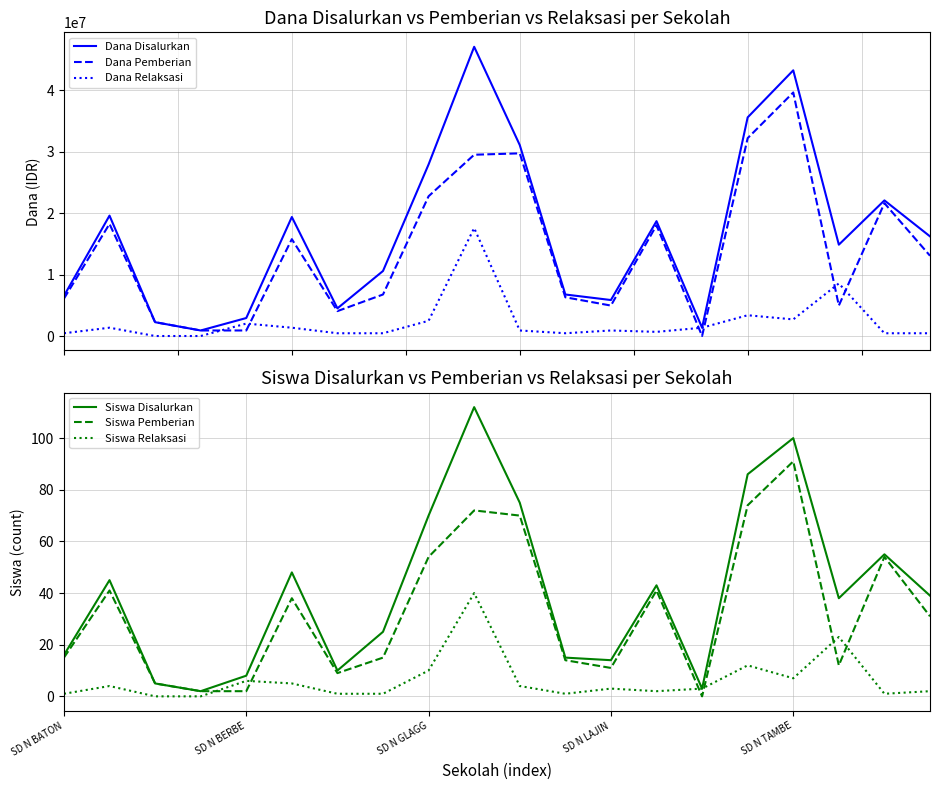

At which category is the sum across all series the highest?

9